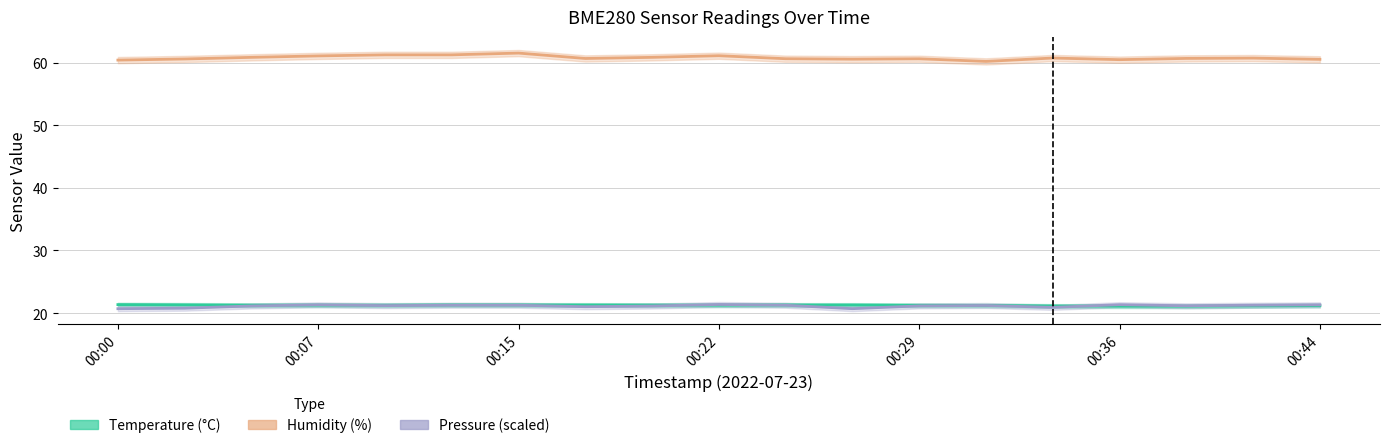

Reading right to left, transcribe all the data shown in this chart.

Temperature (°C): 21.2	21.1	21.1	21.1	21.1	21.2	21.2	21.3	21.3	21.2	21.3	21.3	21.3	21.3	21.2	21.3	21.3	21.3	21.4
Humidity (%): 60.5	60.8	60.7	60.5	60.8	60.2	60.6	60.6	60.6	61.1	60.9	60.7	61.5	61.3	61.3	61.1	60.9	60.6	60.4
Pressure (scaled): 21.3	21.3	21.2	21.3	20.9	21.2	21.1	20.7	21.3	21.4	21.1	21.0	21.3	21.3	21.2	21.3	21.1	20.8	20.7